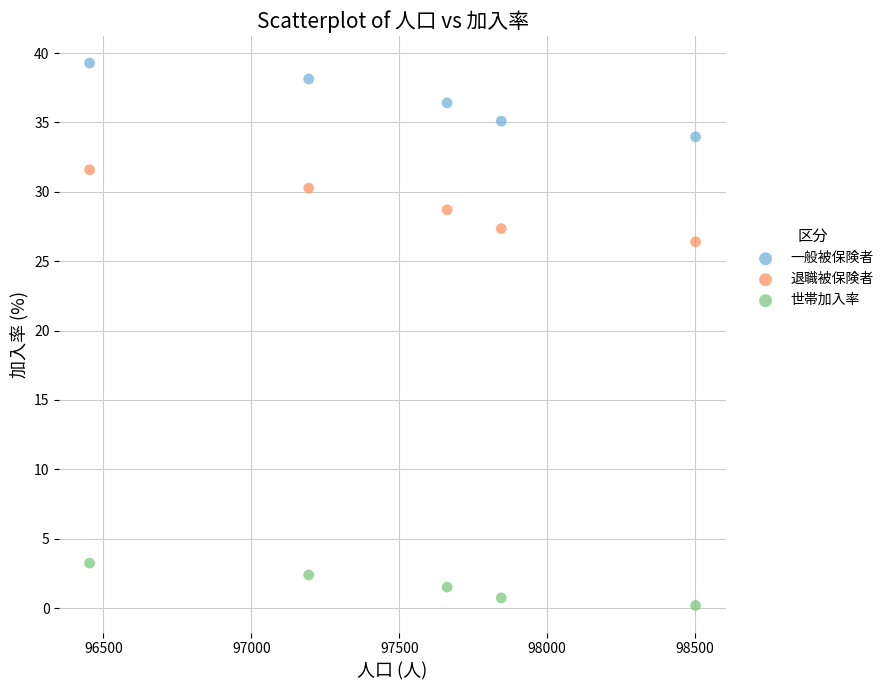

Across all data points, what is the range of Y values (max minus min)?

39.1